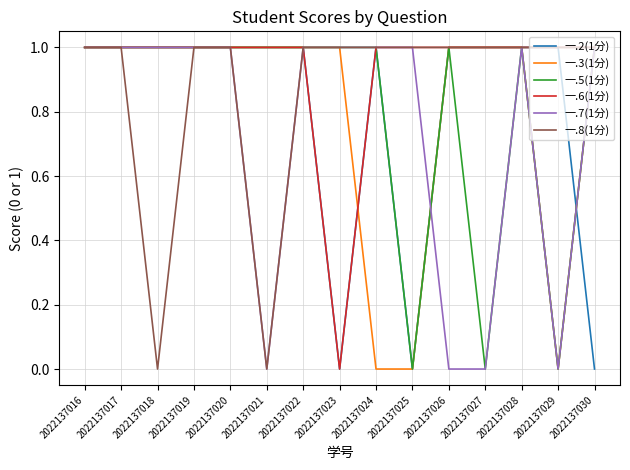

What is the total value across all series at 2022137016?

6